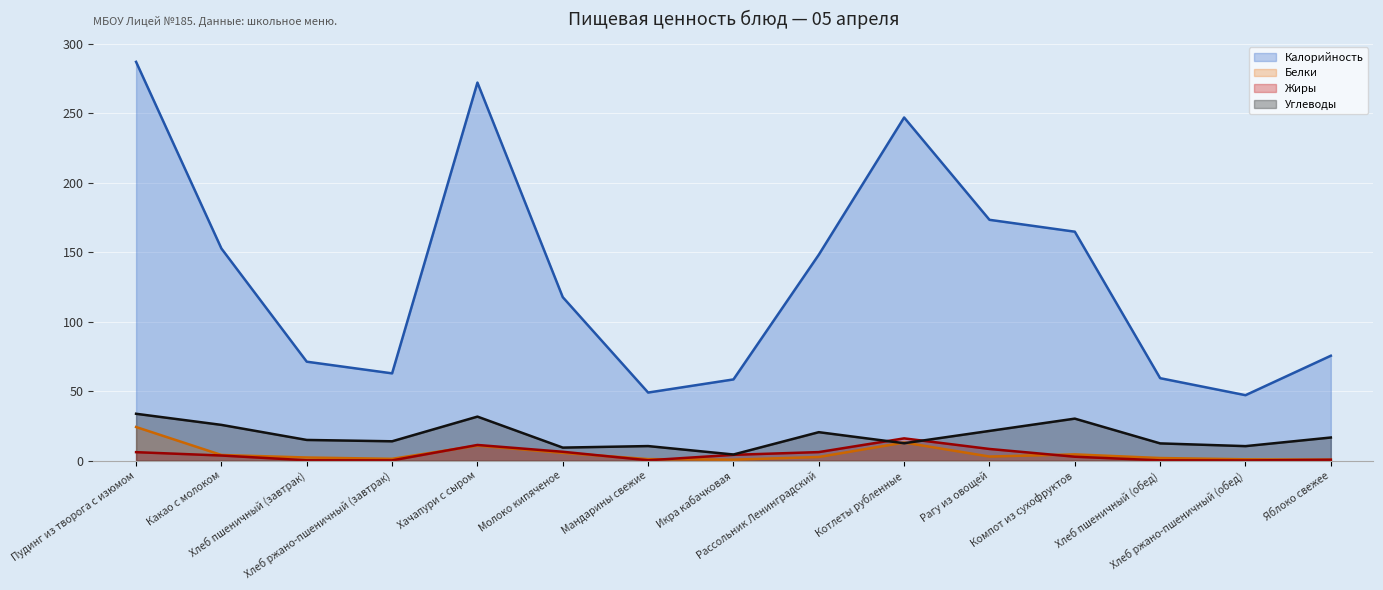

How many lines are shown in the chart?

4